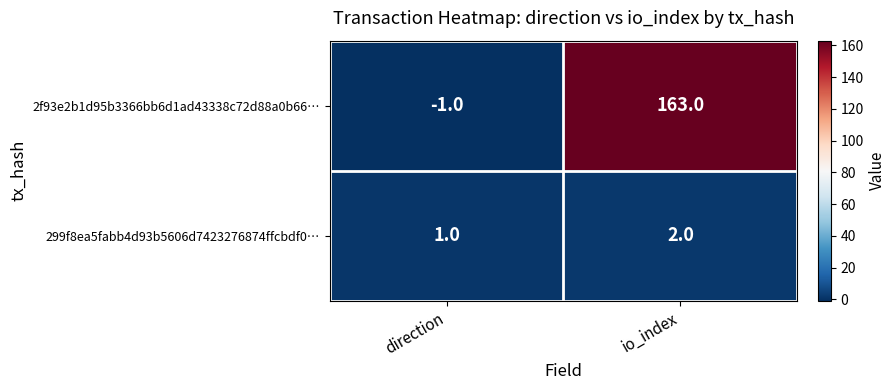

At which category does the chart reach its peak across all series?

io_index